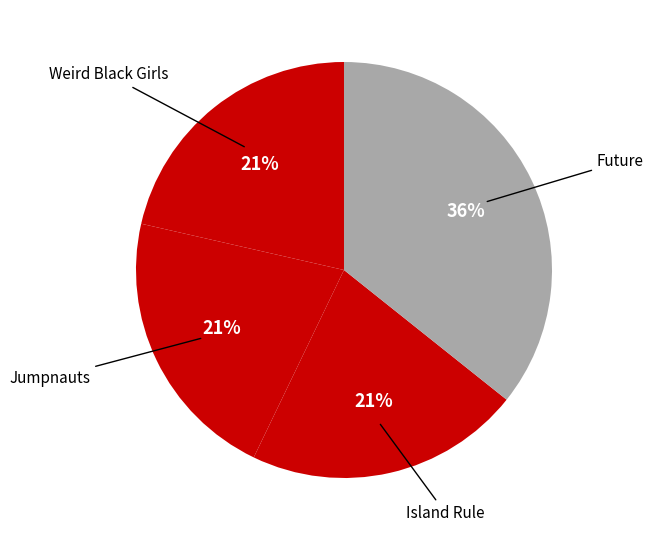

What is the ratio of the value at Weird Black Girls to the value at Future?

0.6